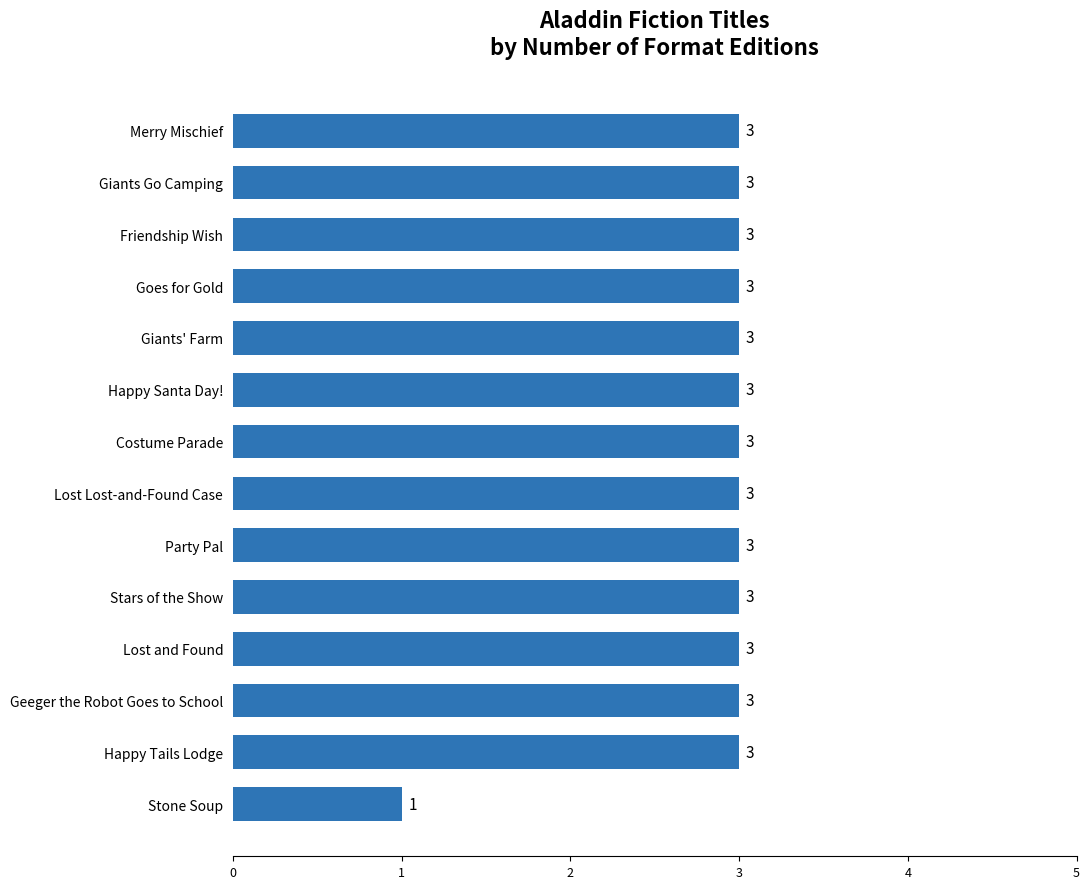

What is the sum of the values at Friendship Wish and Stars of the Show?

6